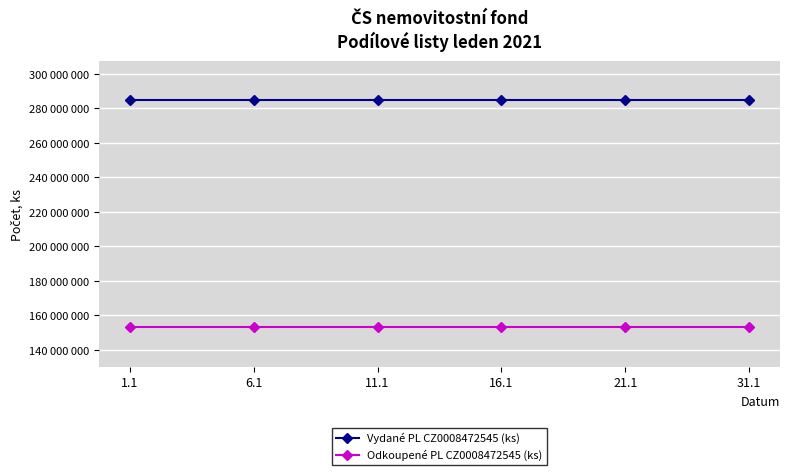

List the series in order of their overall mean, highest first.

Vydané PL CZ0008472545 (ks), Odkoupené PL CZ0008472545 (ks)